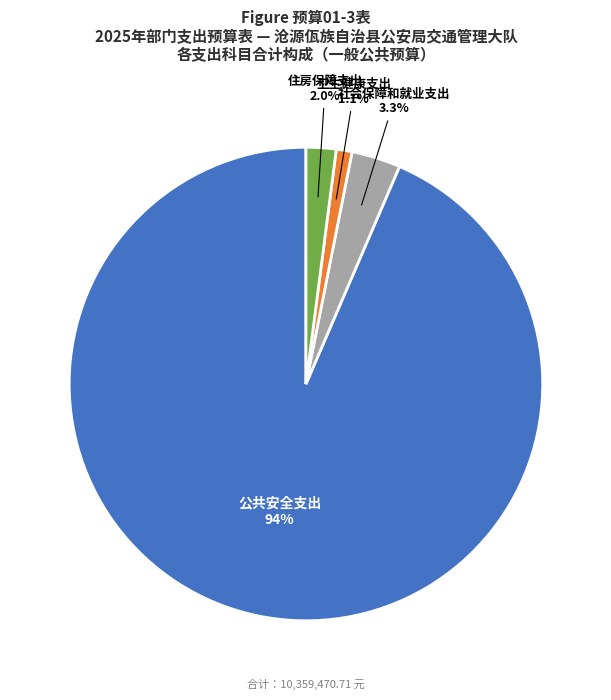

Which category has the biggest portion of the pie?

公共安全支出